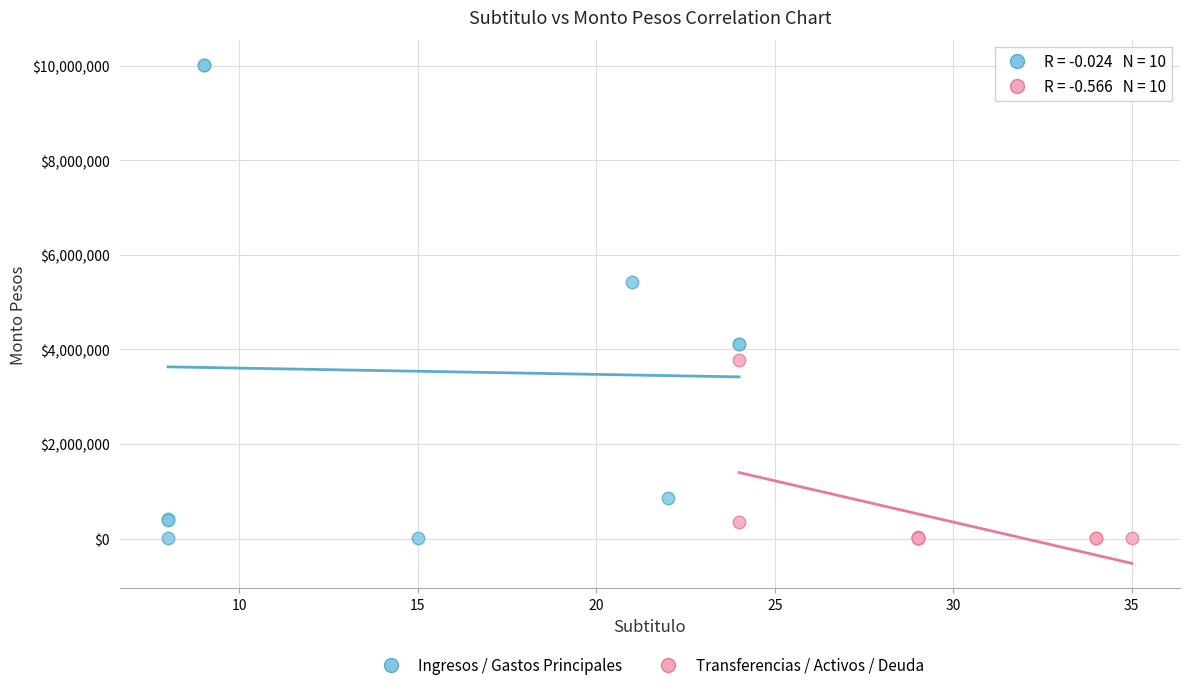

Which series reaches the maximum Y coordinate?

Ingresos / Gastos Principales